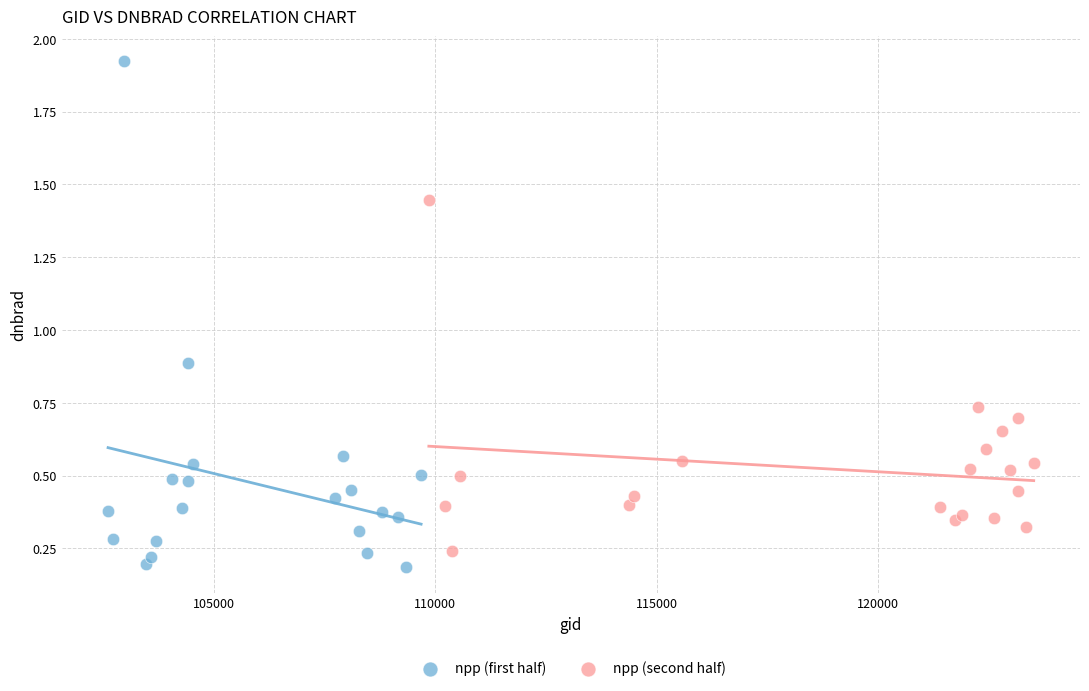

Which series contains the highest Y value?

npp (first half)